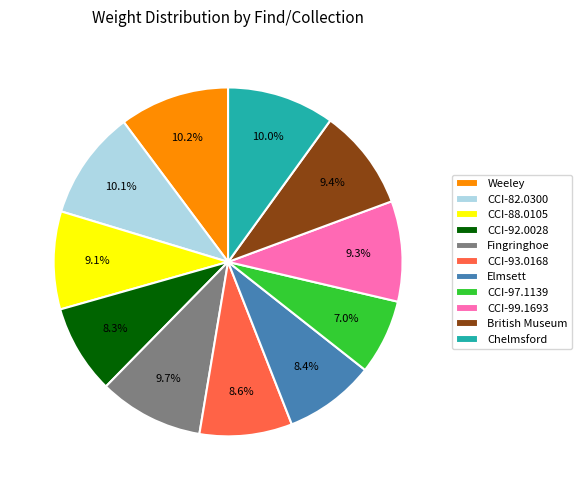

To the nearest percent, what is the combined percentage of CCI-93.0168 and British Museum?

18%